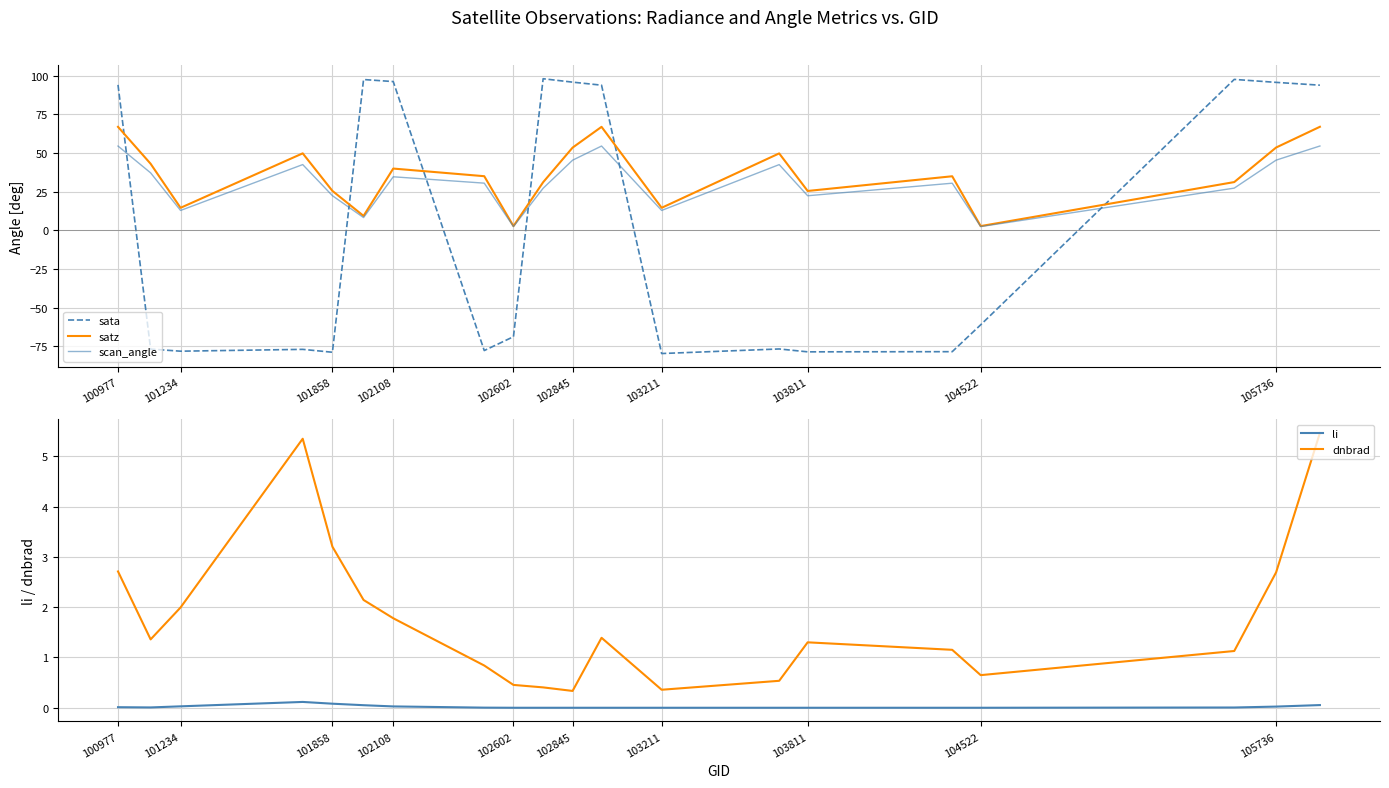

Which series ends up on top after the final intersection of satz and sata?

sata